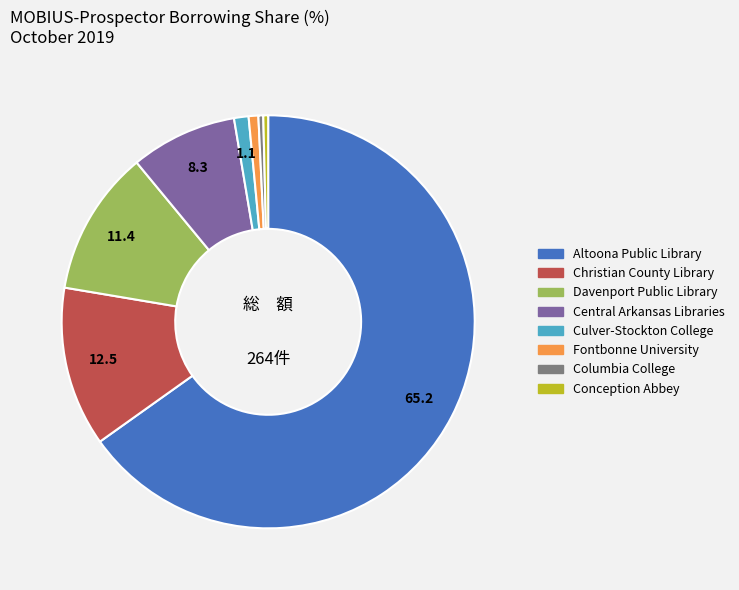

Is there any slice that represents more than half of the pie?

Yes